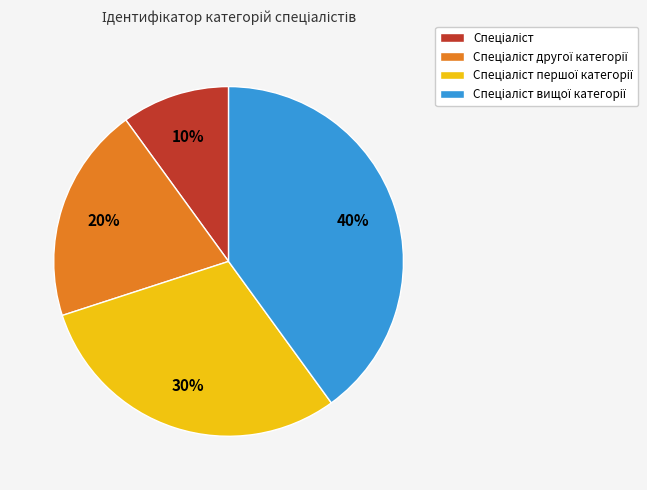

Does any single category account for the majority?

No